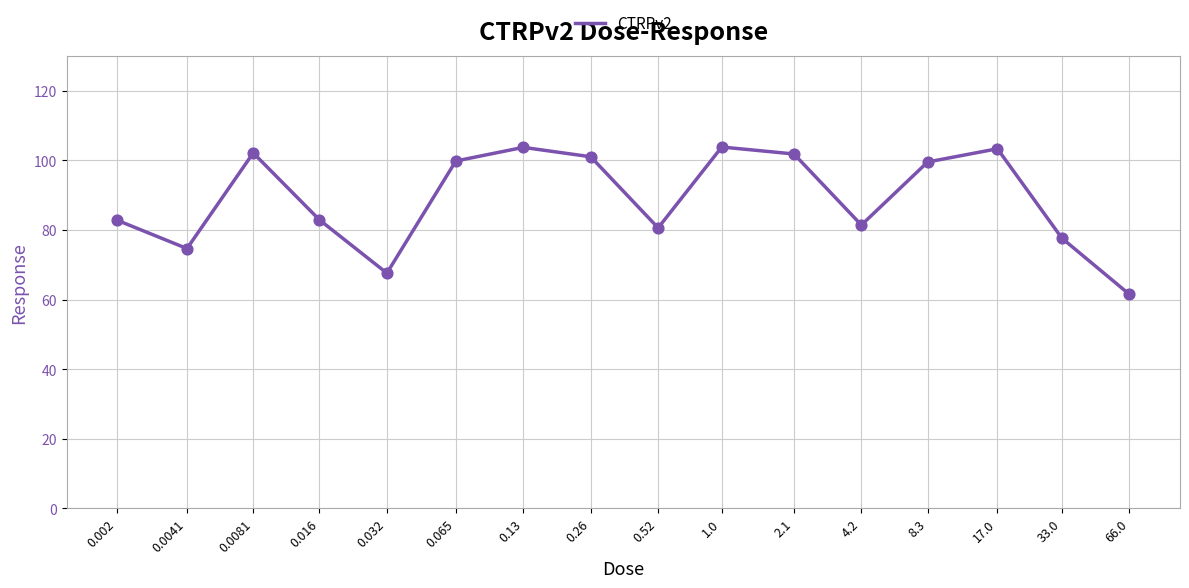

What is the ratio of the value at 0.032 to the value at 0.065?

0.7